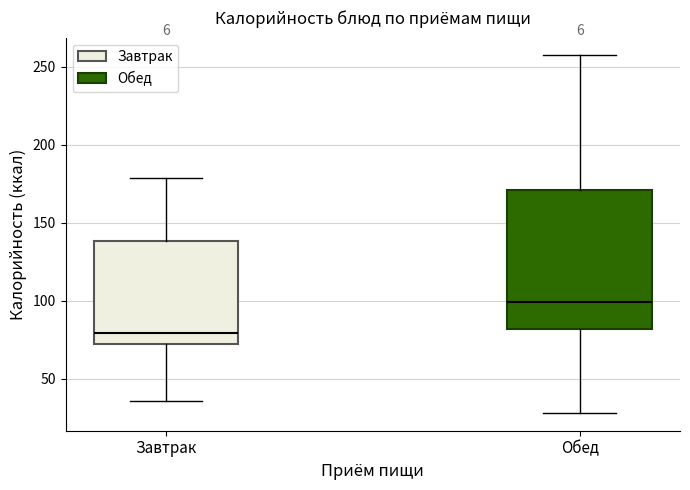

Reading left to right, transcribe this box plot: for each box, give where its median line is, the range the box spans, and where its two whiskers end, as read against the y-axis. The values are not printed on the chart, so give them approximately, as read against the axis.

Завтрак: median 80, box 70 to 140, whiskers 35 to 180
Обед: median 100, box 80 to 170, whiskers 30 to 255